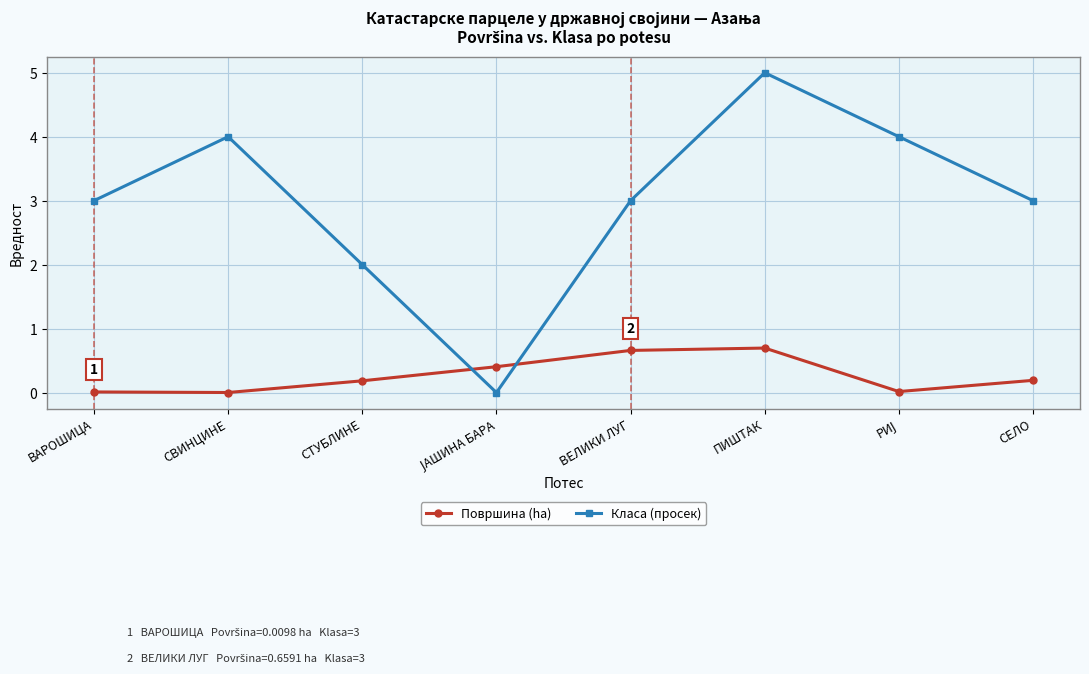

What is the highest value of the Површина (ha) series?

0.7